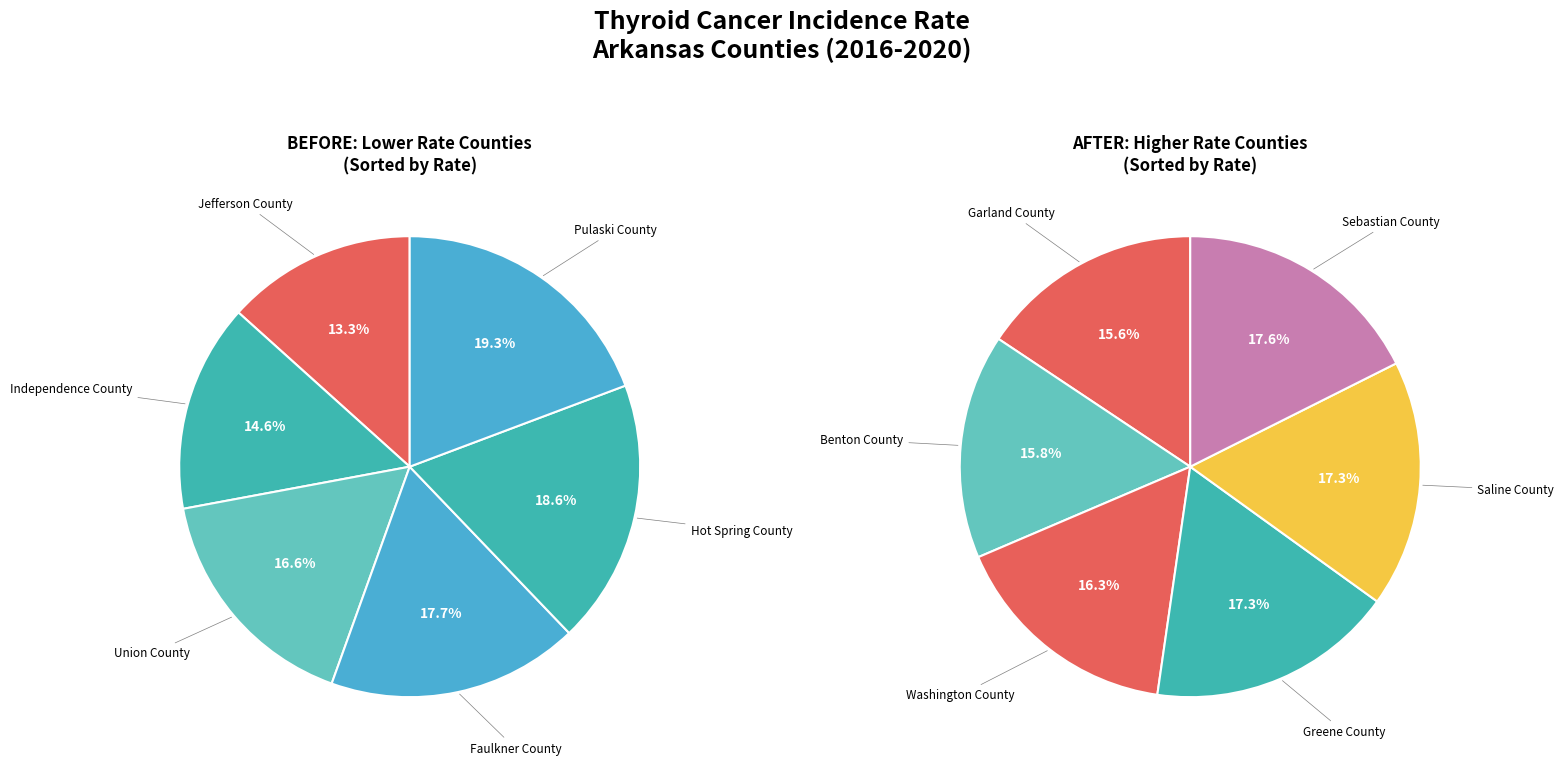

Does any single category account for the majority?

No